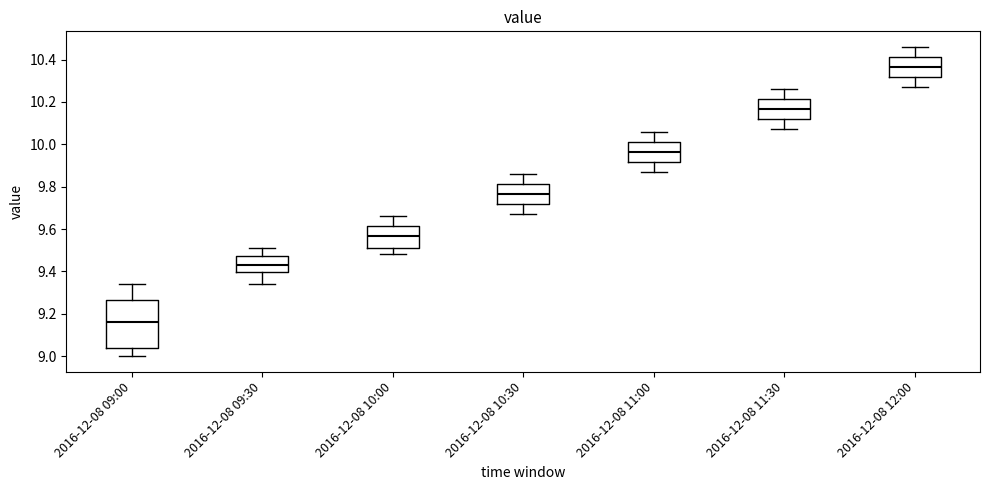

Reading left to right, read every box against the y-axis: the position of its median line, the range the box covers, and the ends of its whiskers. The values are not printed on the chart, so give them approximately, as read against the axis.

2016-12-08 09:00: median 9.16, box 9.04 to 9.26, whiskers 9.00 to 9.34
2016-12-08 09:30: median 9.44, box 9.40 to 9.48, whiskers 9.34 to 9.52
2016-12-08 10:00: median 9.56, box 9.52 to 9.62, whiskers 9.48 to 9.66
2016-12-08 10:30: median 9.76, box 9.72 to 9.82, whiskers 9.68 to 9.86
2016-12-08 11:00: median 9.96, box 9.92 to 10.02, whiskers 9.88 to 10.06
2016-12-08 11:30: median 10.16, box 10.12 to 10.22, whiskers 10.08 to 10.26
2016-12-08 12:00: median 10.36, box 10.32 to 10.42, whiskers 10.28 to 10.46